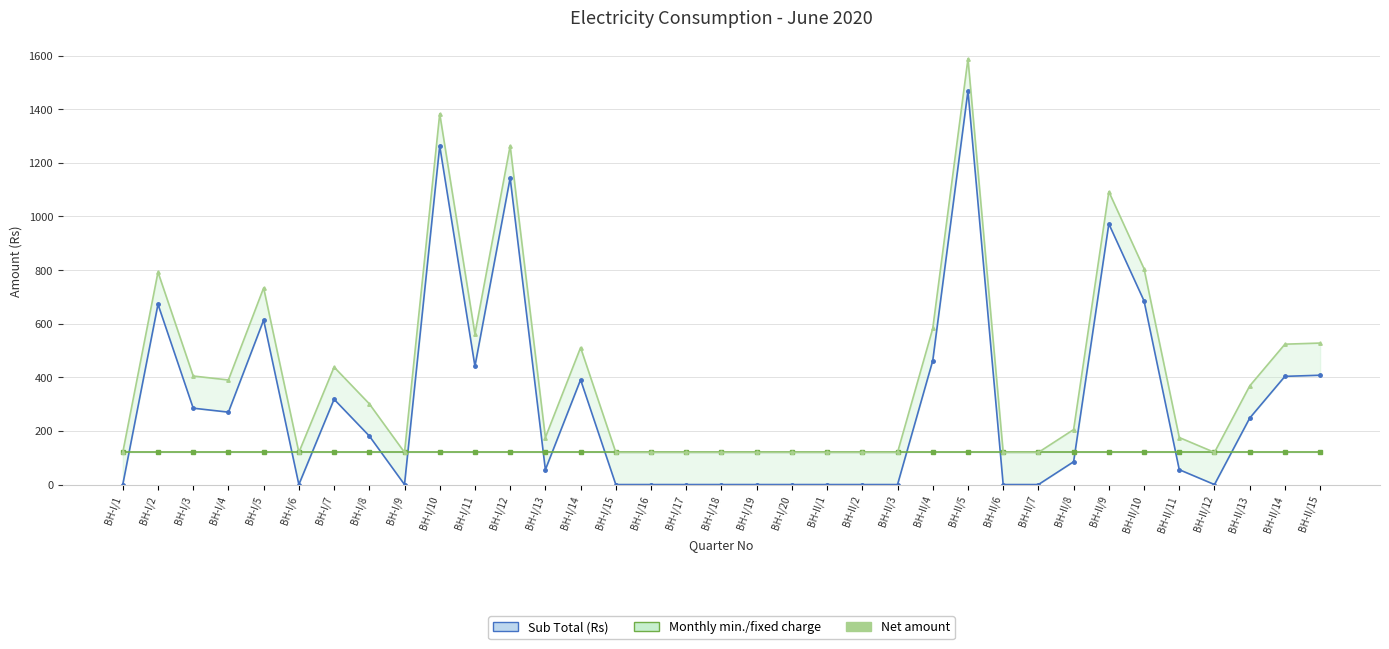

At how many categories does at least one series exceed 599?

7